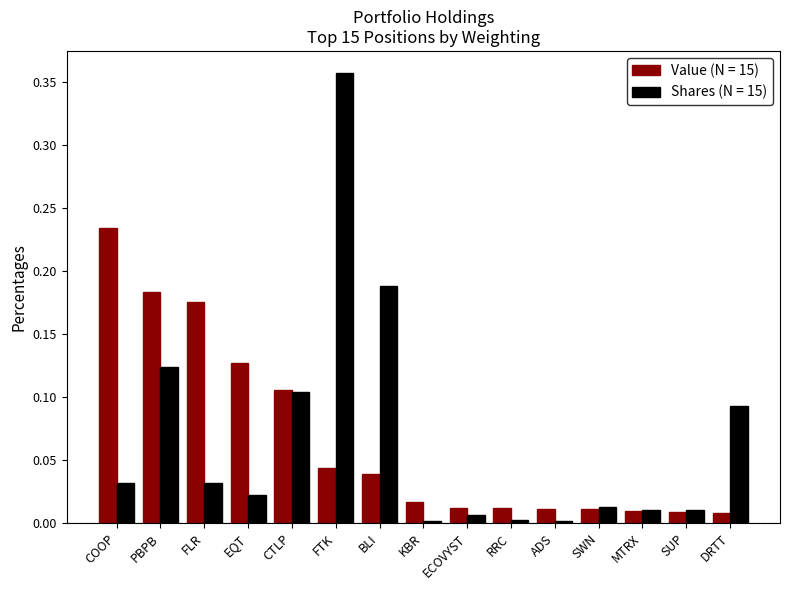

At which category is the sum across all series the highest?

FTK